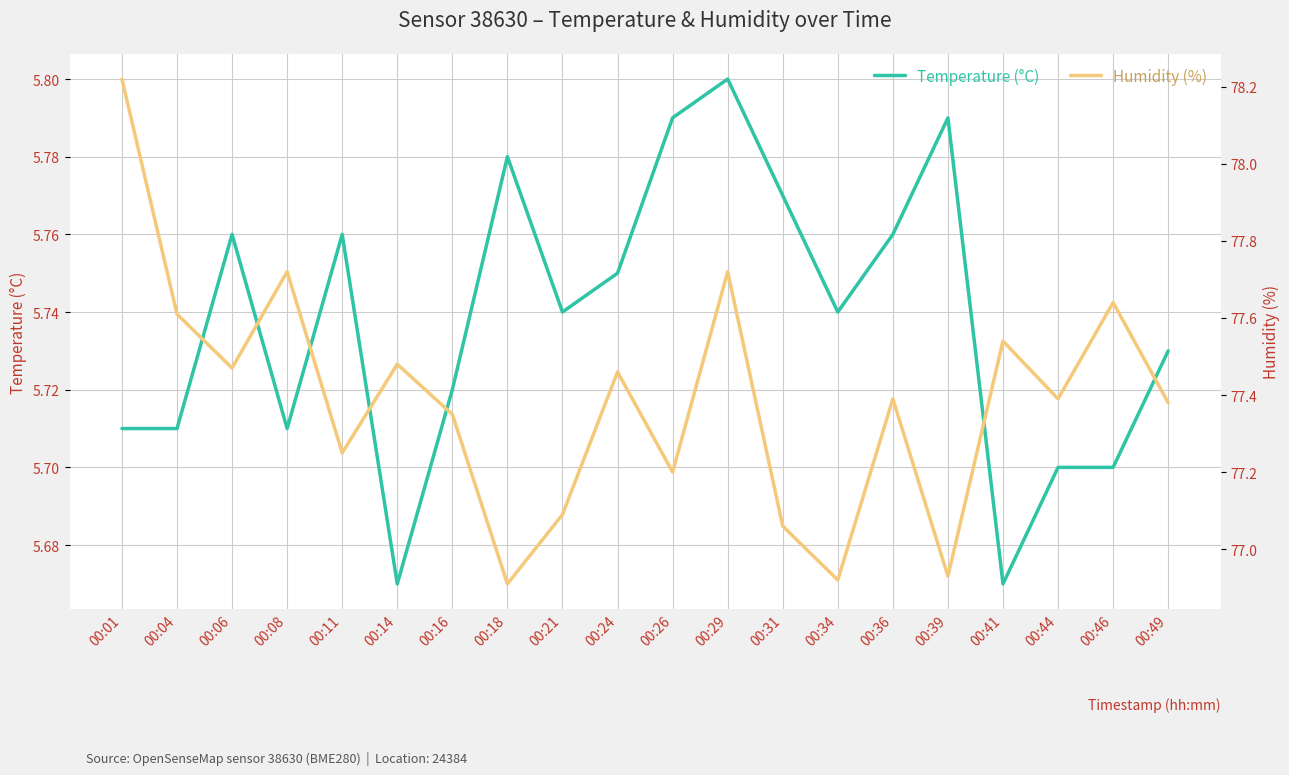

What is the maximum value for Humidity (%)?

78.2